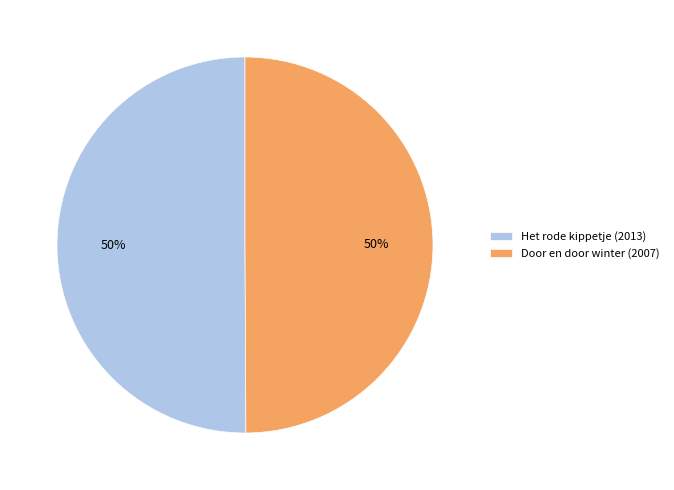

To the nearest percent, what portion does Het rode kippetje (2013) represent?

50%